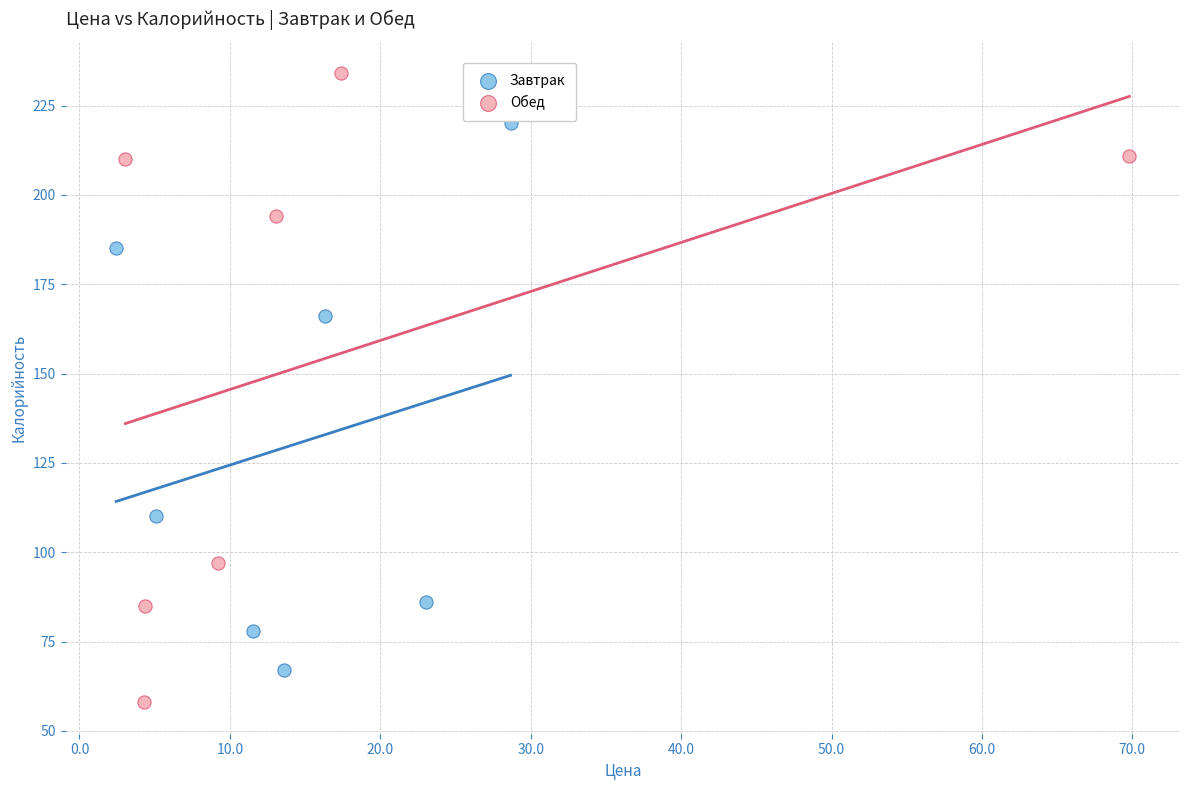

Which series reaches the maximum Y coordinate?

Обед